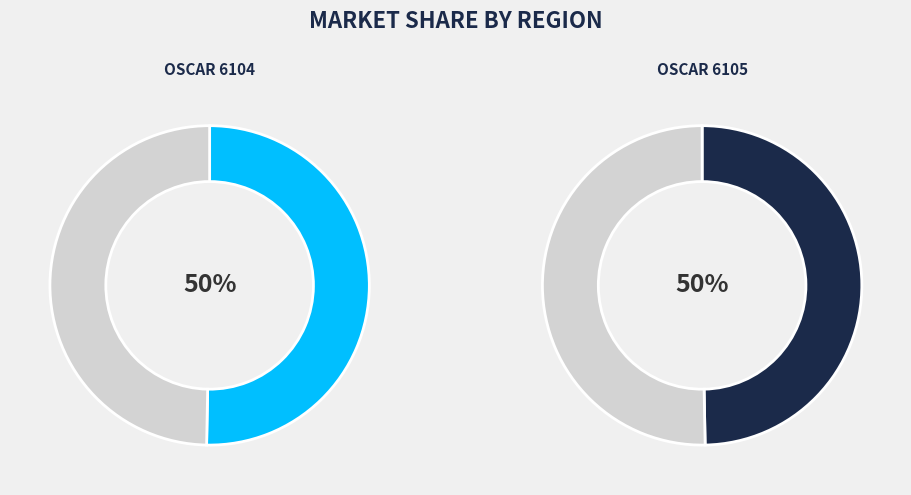

To the nearest percent, what is the average slice percentage?

50%